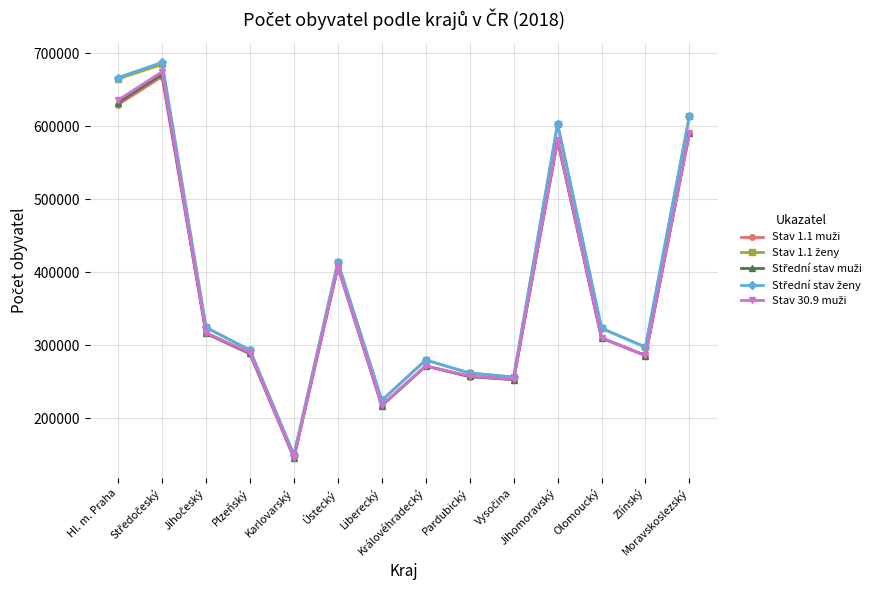

What is the minimum value shown in the chart?

145550